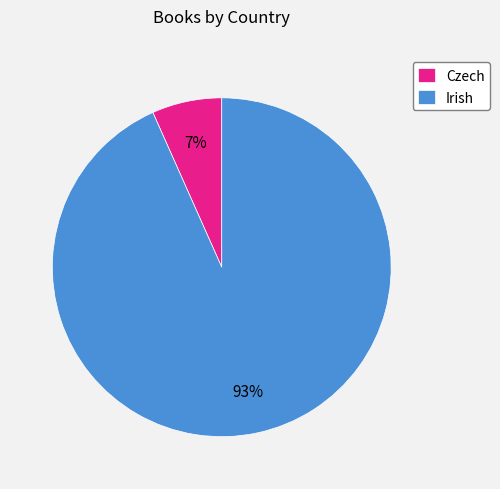

Which has a higher value, Czech or Irish?

Irish